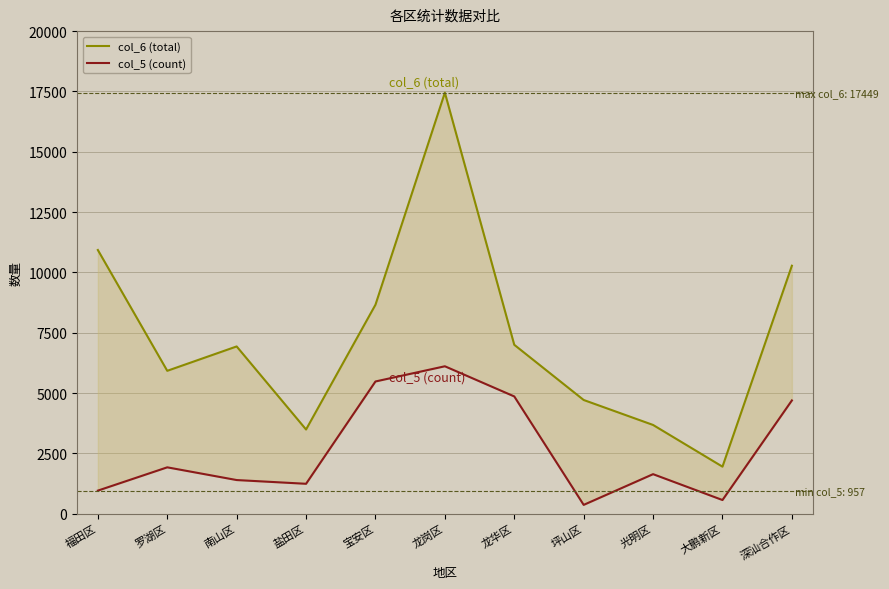

At which category does col_5 (count) reach its first local peak?

罗湖区